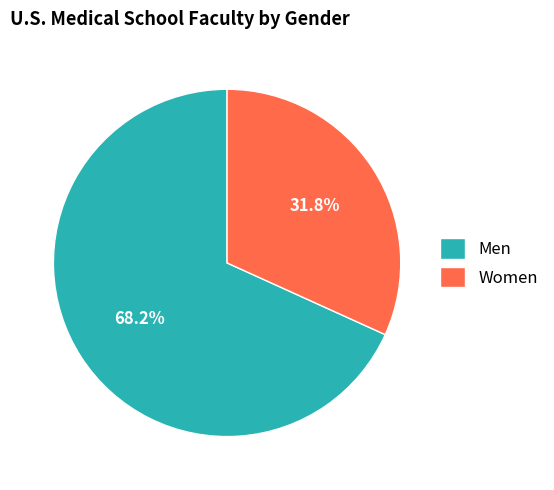

Between Women and Men, which is larger?

Men